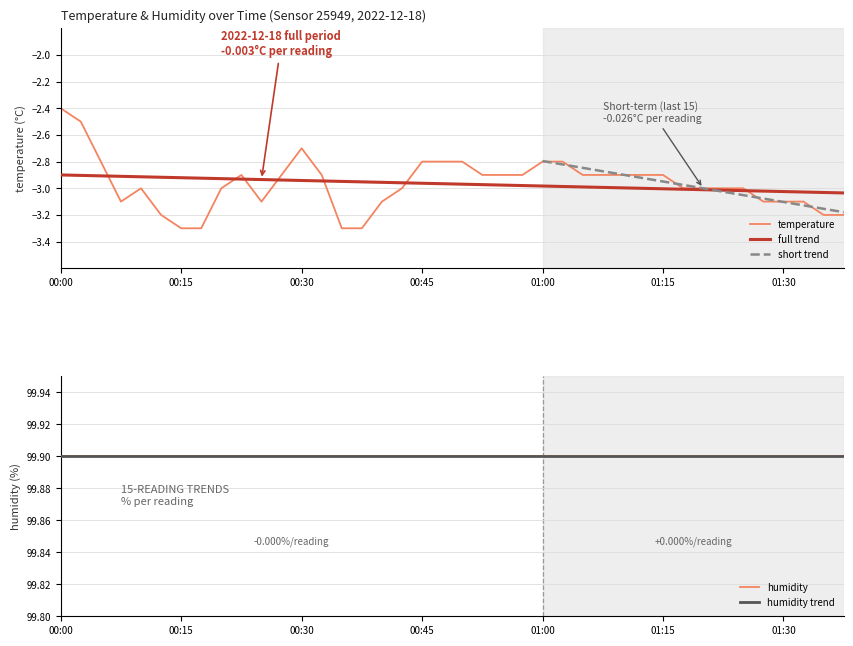

The value of full trend at 01:00 is -4.0. True or false?

False